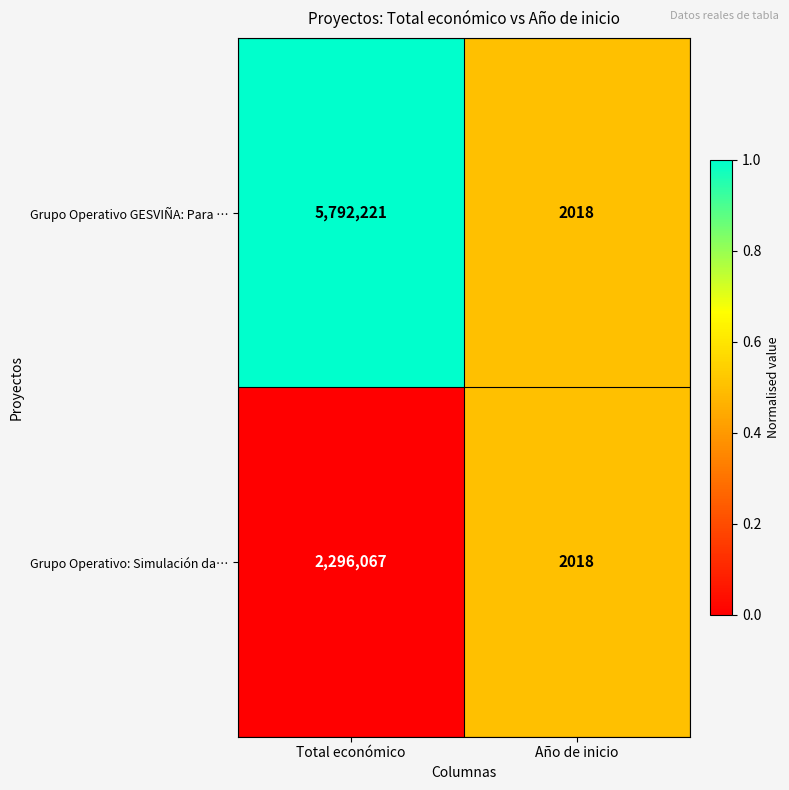

At which category is the sum across all series the highest?

Total económico